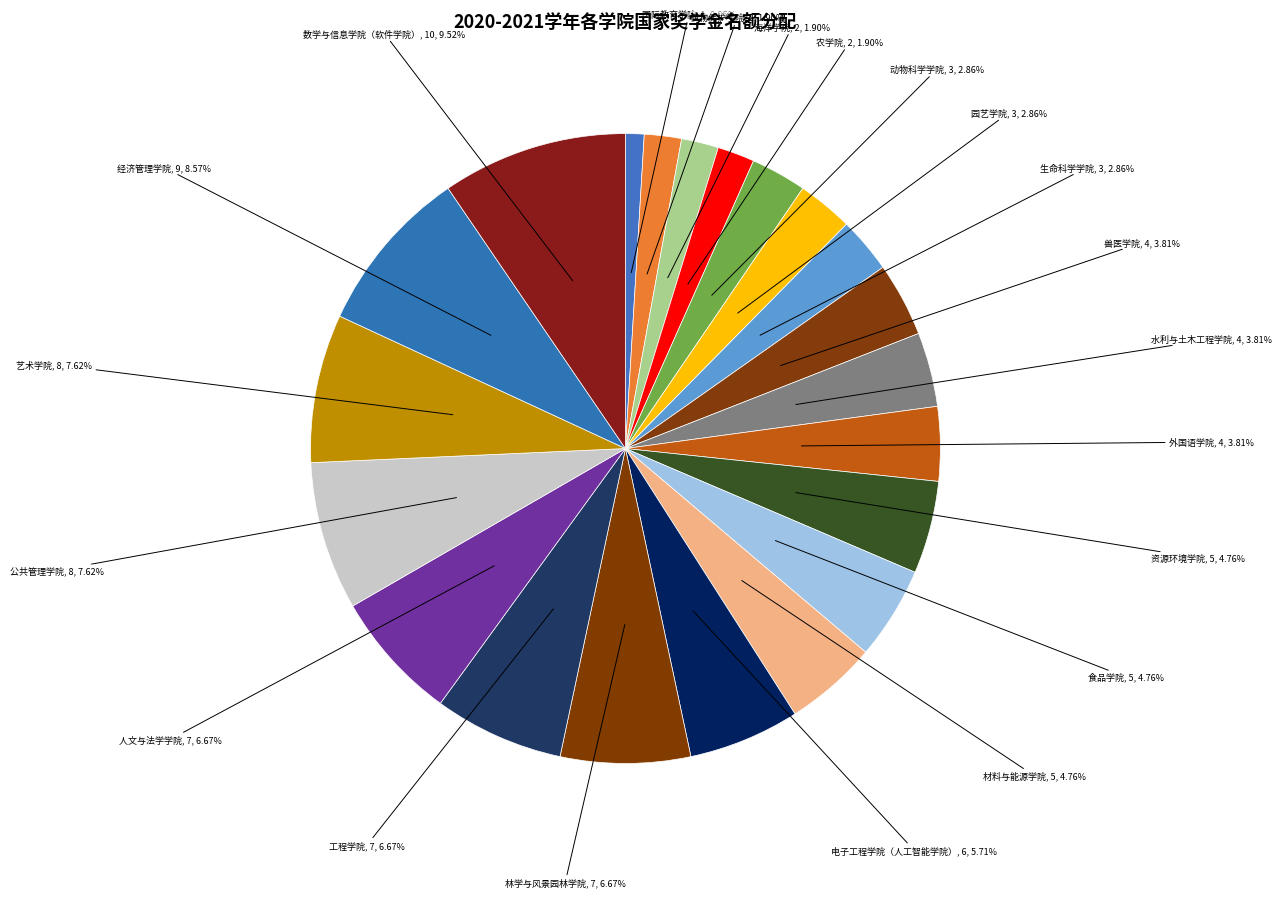

Rank the categories by value from lowest to highest.

国际教育学院, 植物保护学院, 海洋学院, 农学院, 动物科学学院, 园艺学院, 生命科学学院, 兽医学院, 水利与土木工程学院, 外国语学院, 资源环境学院, 食品学院, 材料与能源学院, 电子工程学院（人工智能学院）, 林学与风景园林学院, 工程学院, 人文与法学学院, 公共管理学院, 艺术学院, 经济管理学院, 数学与信息学院（软件学院）